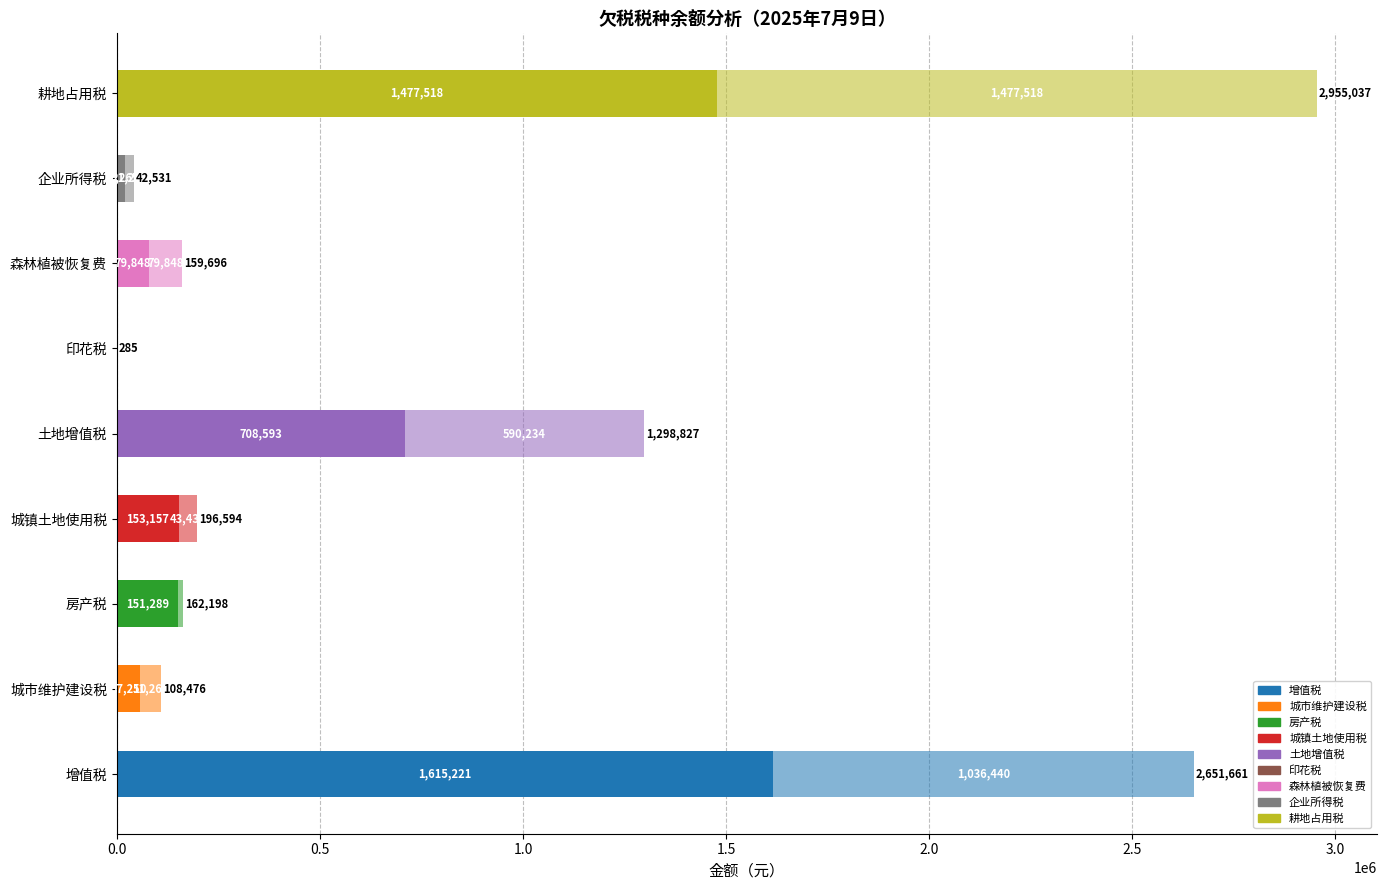

Is it true that 欠税余额 equals 89452.9 at 城市维护建设税?

False